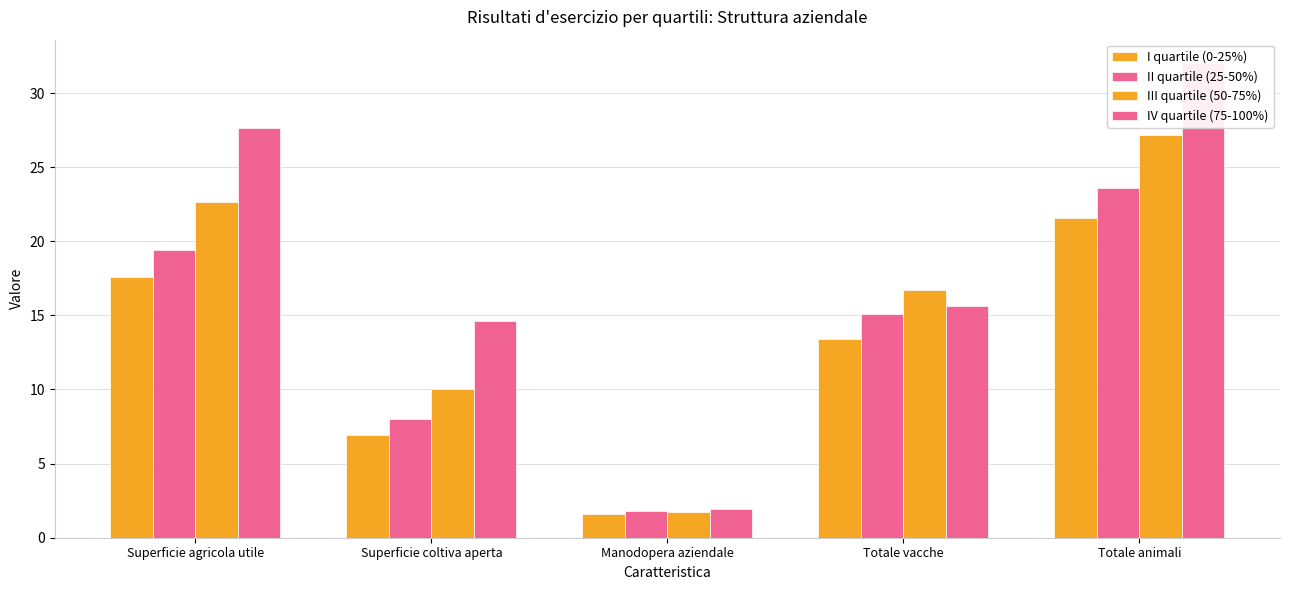

What is the difference between the I quartile (0-25%) values at Totale animali and Manodopera aziendale?

20.0